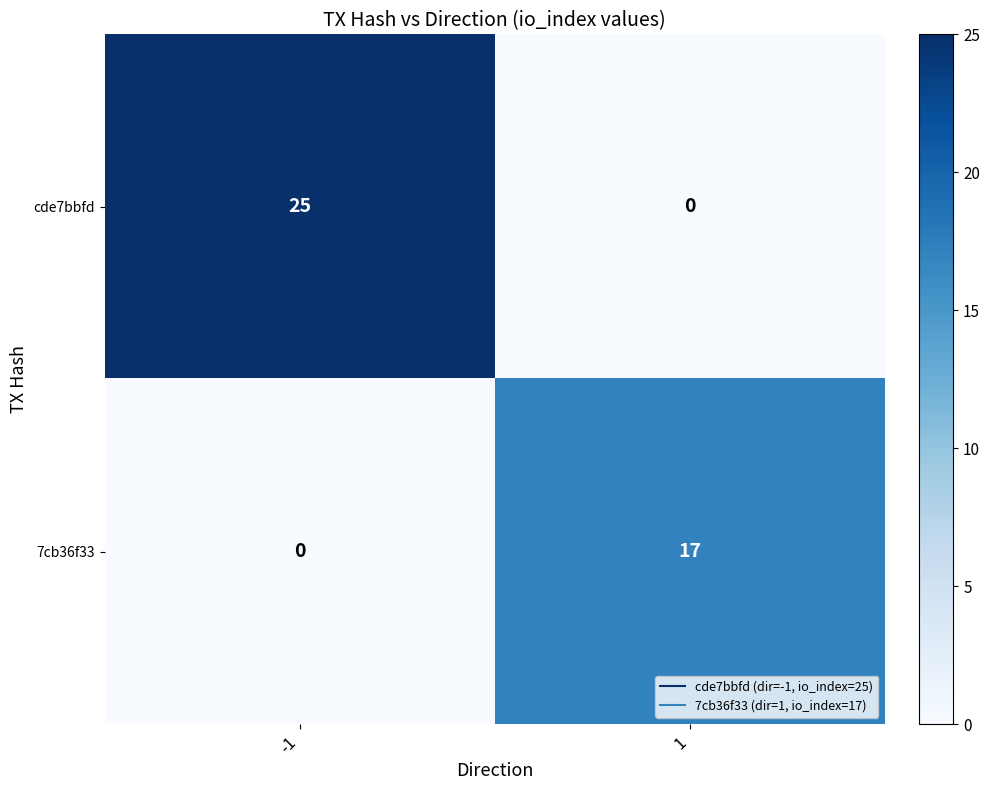

Reading left to right, extract all data points from this chart.

cde7bbfd: -1=25	1=0
7cb36f33: -1=0	1=17